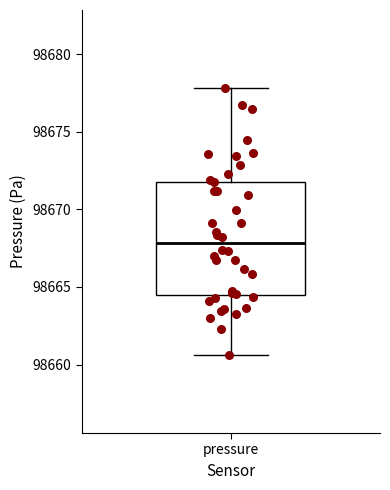

Where does the lower whisker of the box for pressure end on the y-axis? The values are not printed on the chart, so give them approximately, as read against the axis.

98660.5